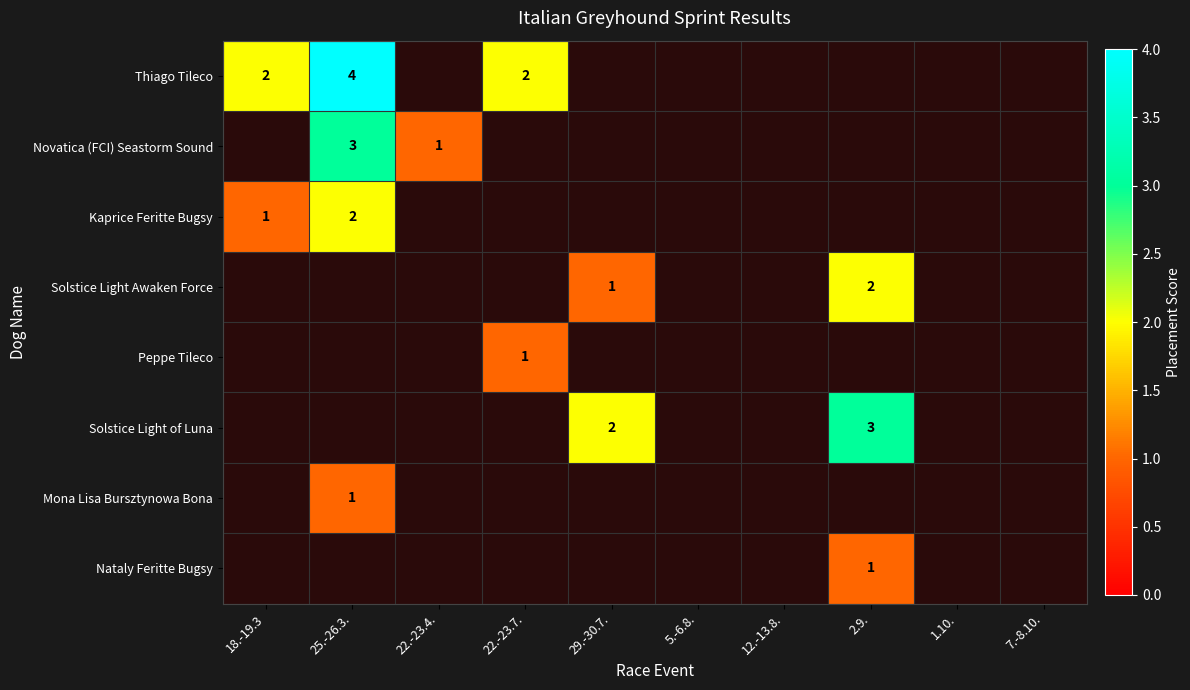

The value of Solstice Light of Luna at 29.-30.7. is 2. True or false?

True